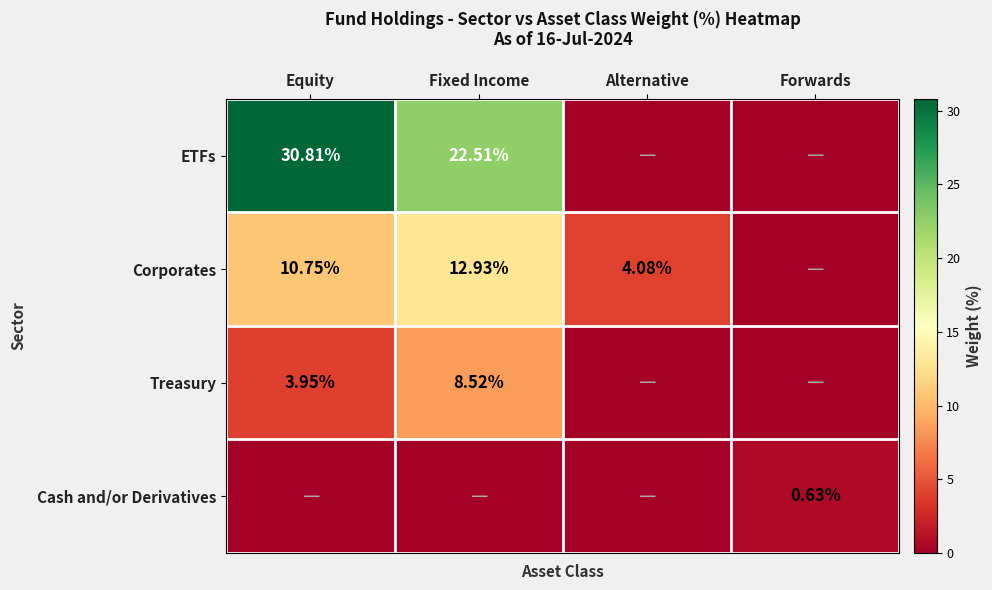

Is the value of ETFs at Equity greater than the value of Corporates at Fixed Income?

Yes